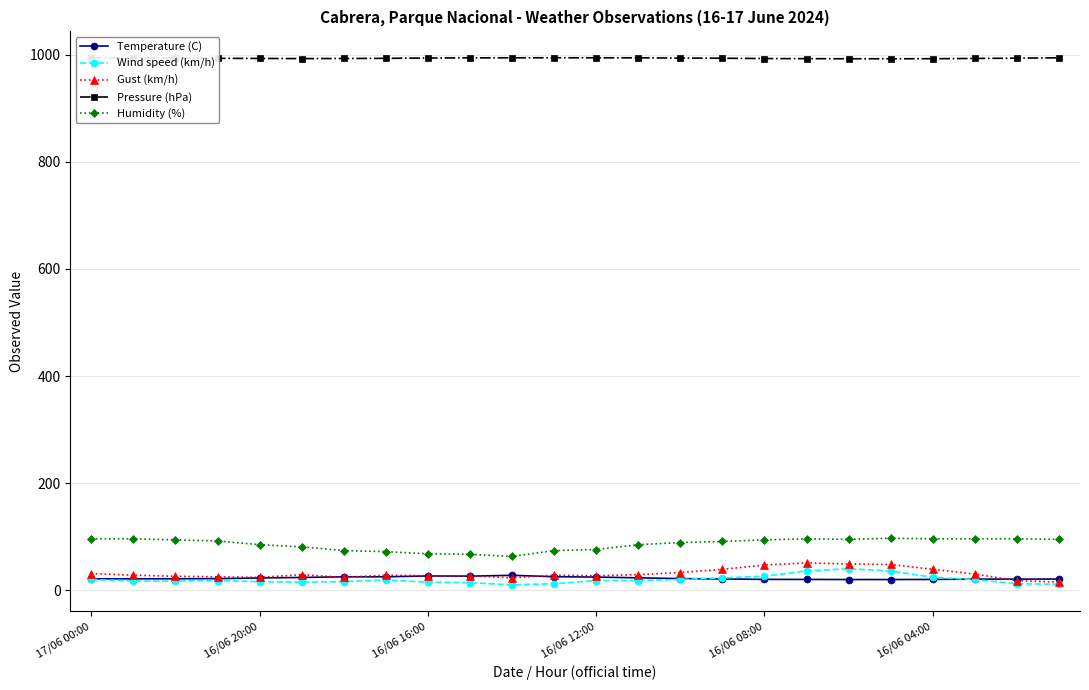

True or false: Humidity (%) has more than 1 points higher than both neighbors.

True